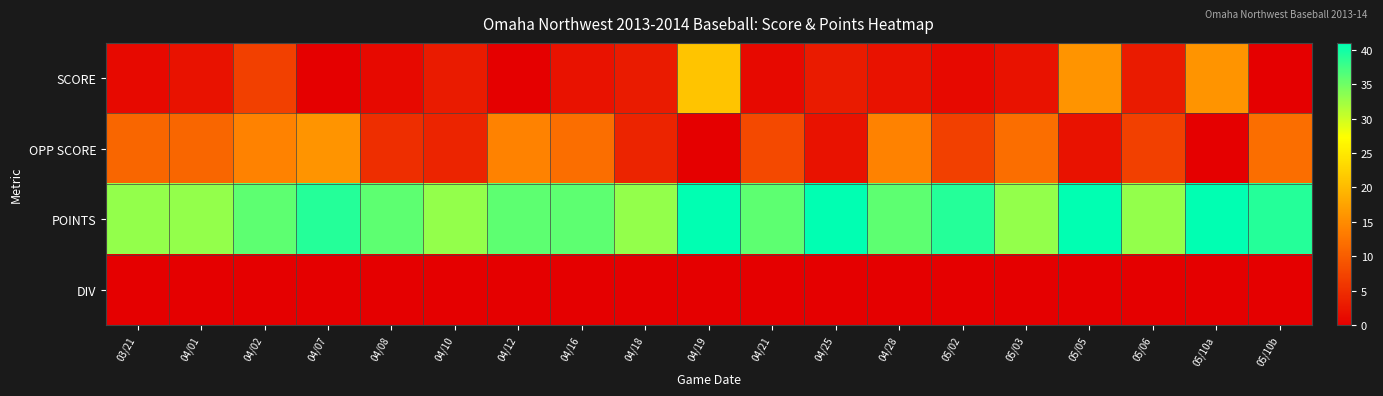

How many distinct data groups are displayed?

4